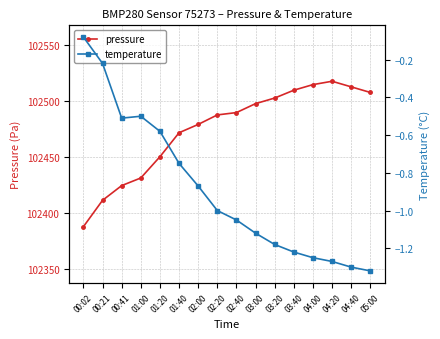

What is the maximum value for temperature?

-0.1